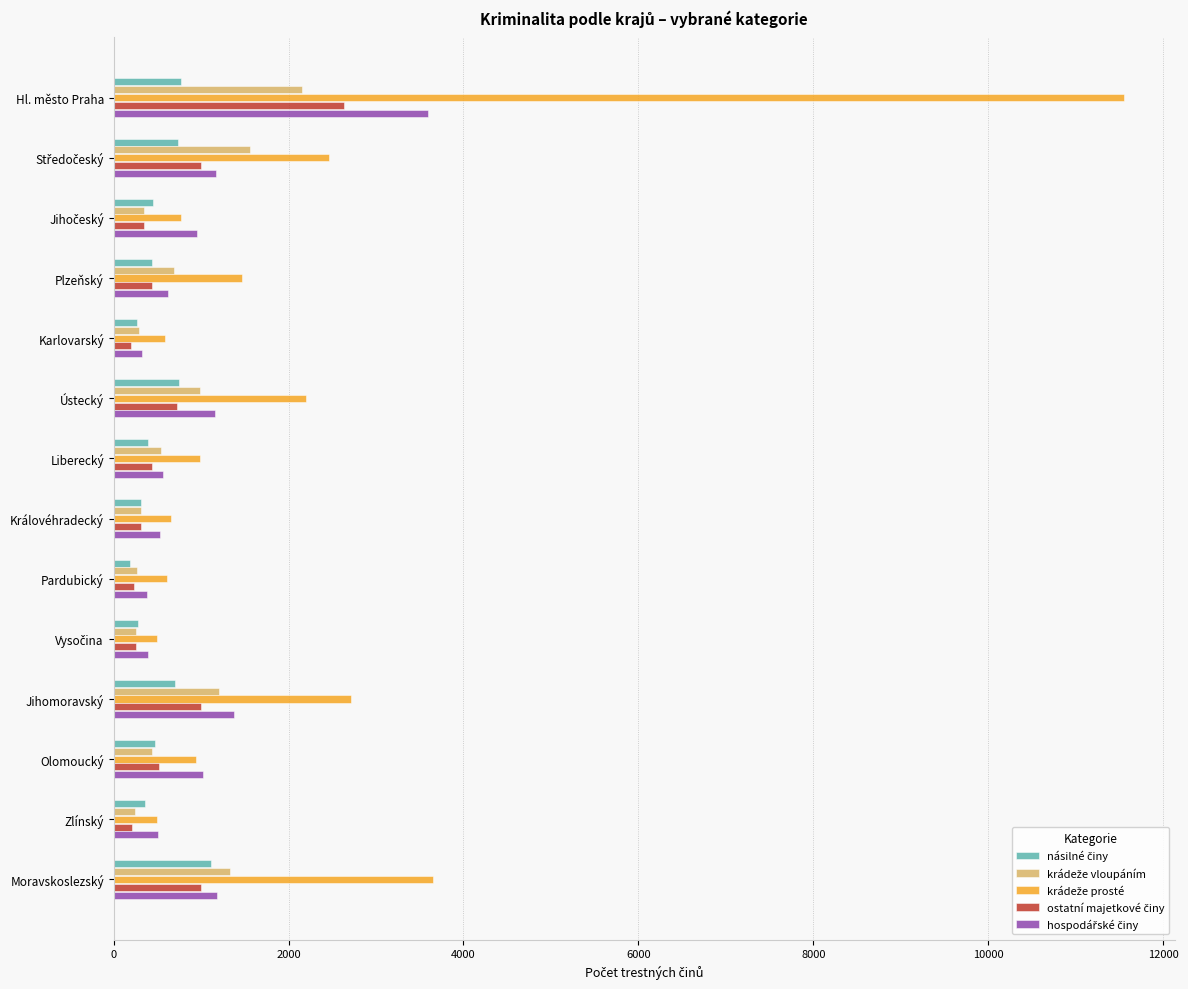

Count the number of categories in the chart.

14